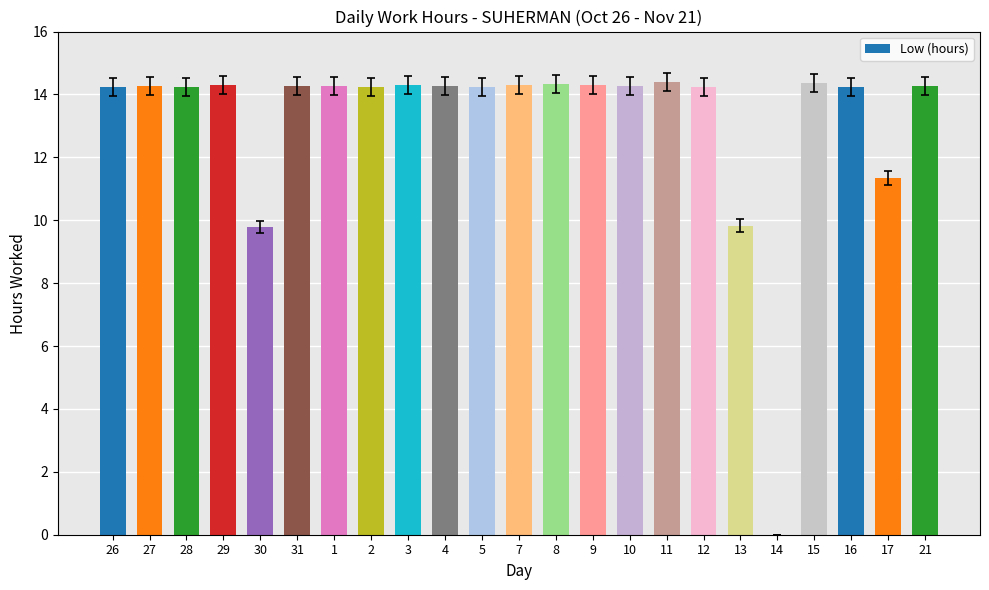

What is the greatest value displayed?

14.4